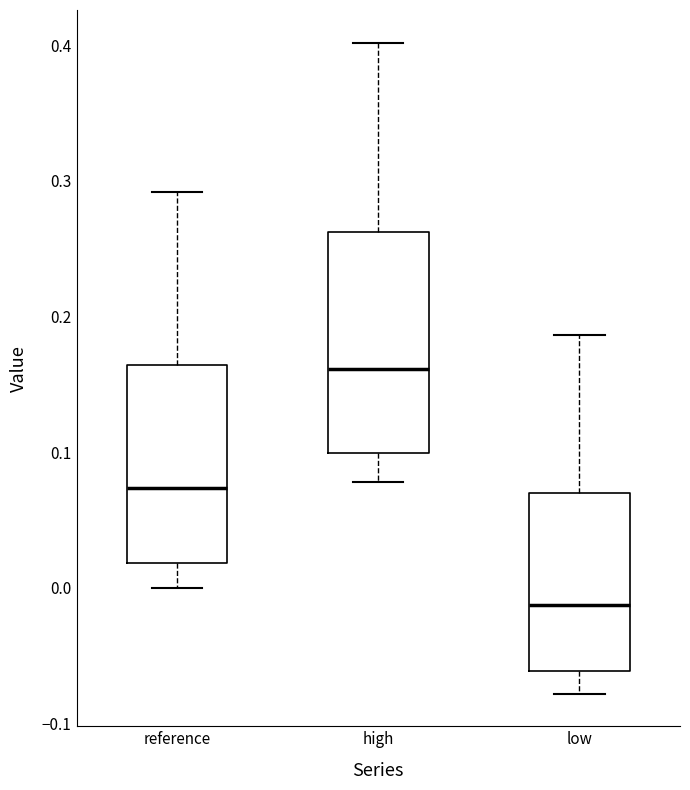

Reading left to right, transcribe this box plot: for each box, give where its median line is, the range the box spans, and where its two whiskers end, as read against the y-axis. The values are not printed on the chart, so give them approximately, as read against the axis.

reference: median 0.07, box 0.02 to 0.16, whiskers 0.00 to 0.29
high: median 0.16, box 0.10 to 0.26, whiskers 0.08 to 0.40
low: median -0.01, box -0.06 to 0.07, whiskers -0.08 to 0.19